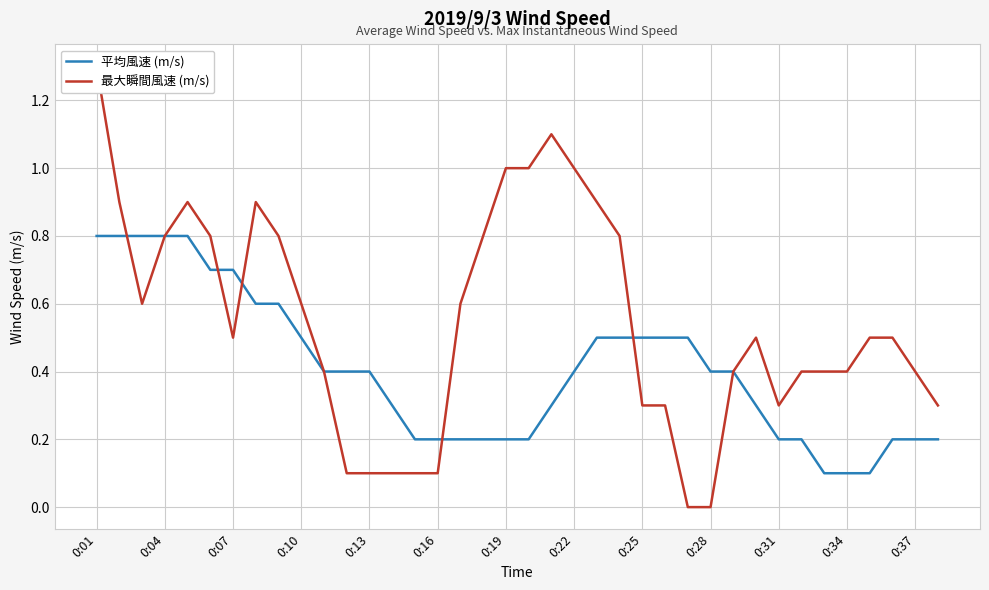

How many interior local valleys does the 最大瞬間風速 (m/s) series have?

3